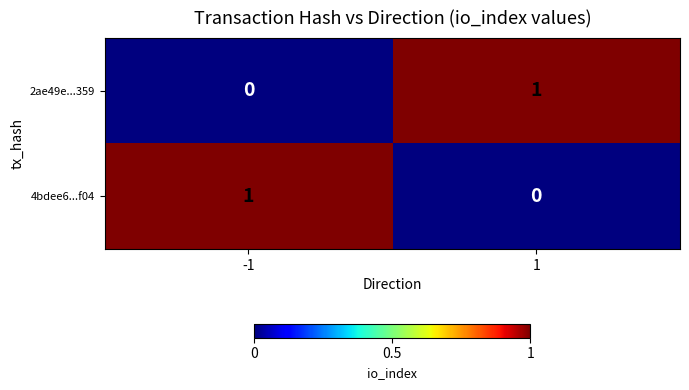

Count the number of data series in this chart.

2